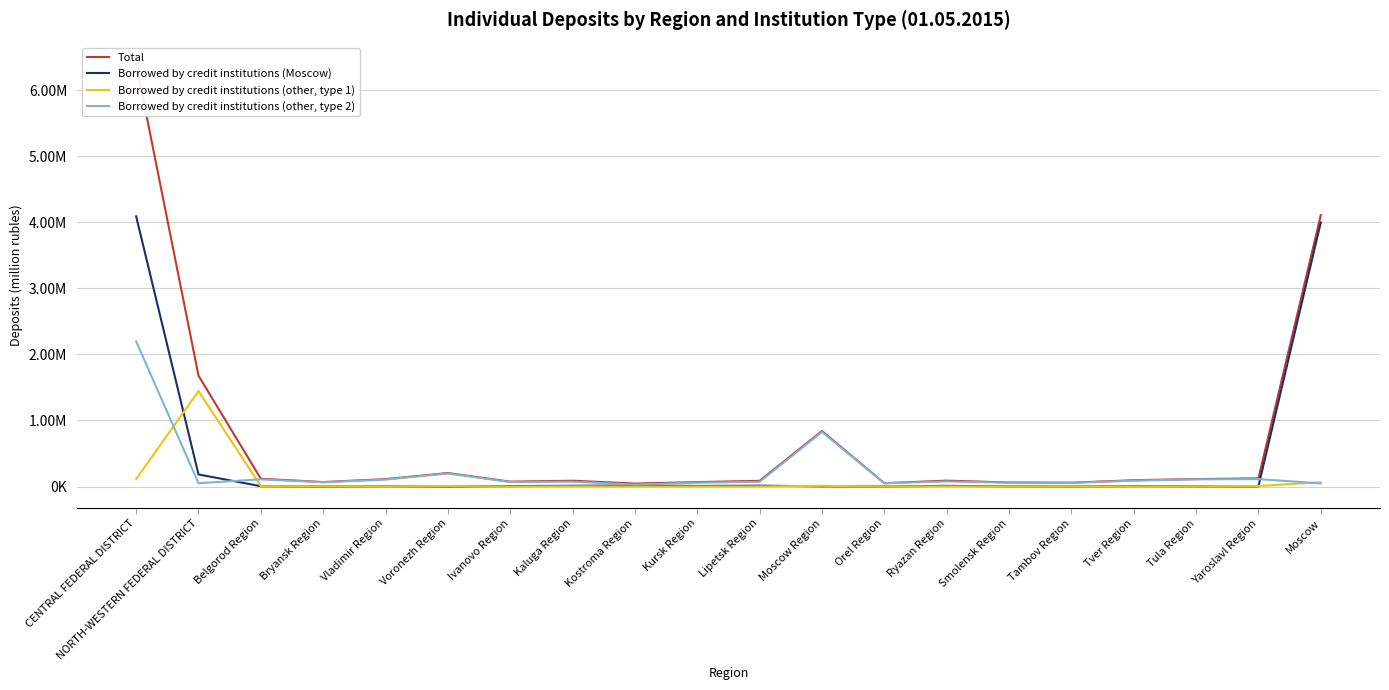

List the labels in order of Borrowed by credit institutions (other, type 2) value, largest first.

CENTRAL FEDERAL DISTRICT, Moscow Region, Voronezh Region, Yaroslavl Region, Tula Region, Belgorod Region, Vladimir Region, Tver Region, Ryazan Region, Kaluga Region, Lipetsk Region, Ivanovo Region, Bryansk Region, Kursk Region, Smolensk Region, Tambov Region, NORTH-WESTERN FEDERAL DISTRICT, Orel Region, Moscow, Kostroma Region